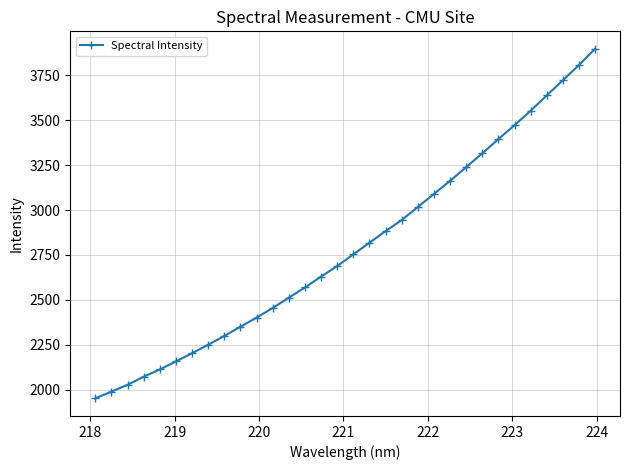

What is the average value?

2792.9